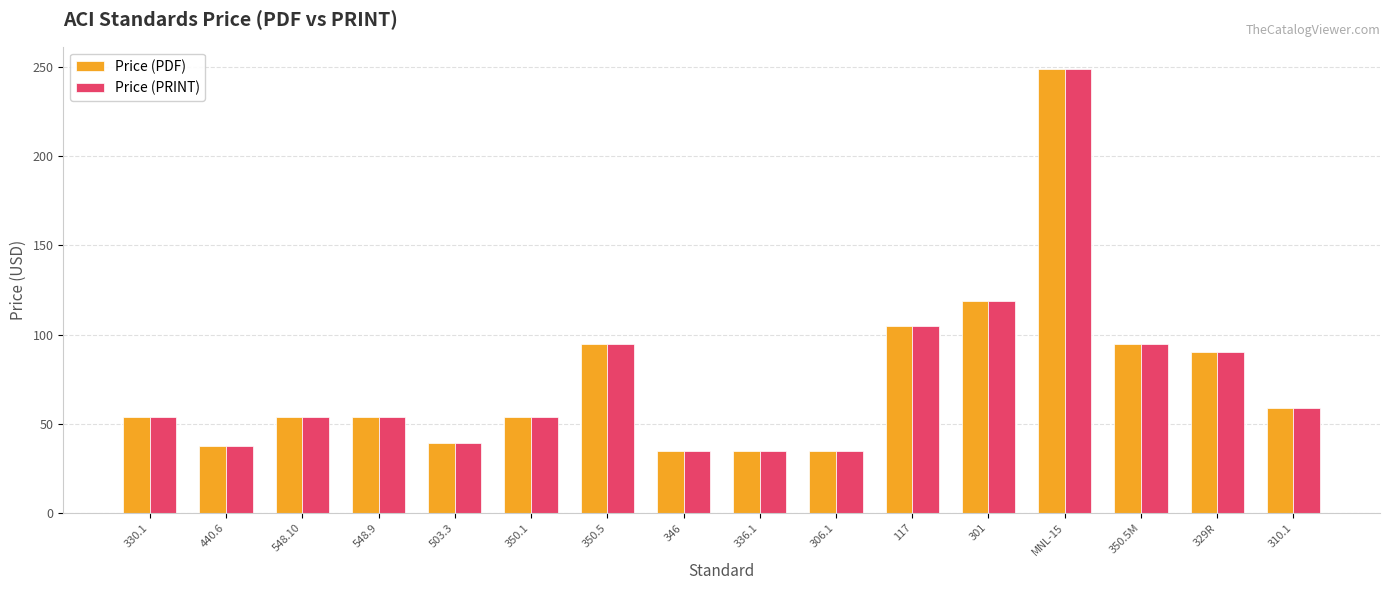

At which category is the sum across all series the highest?

MNL-15